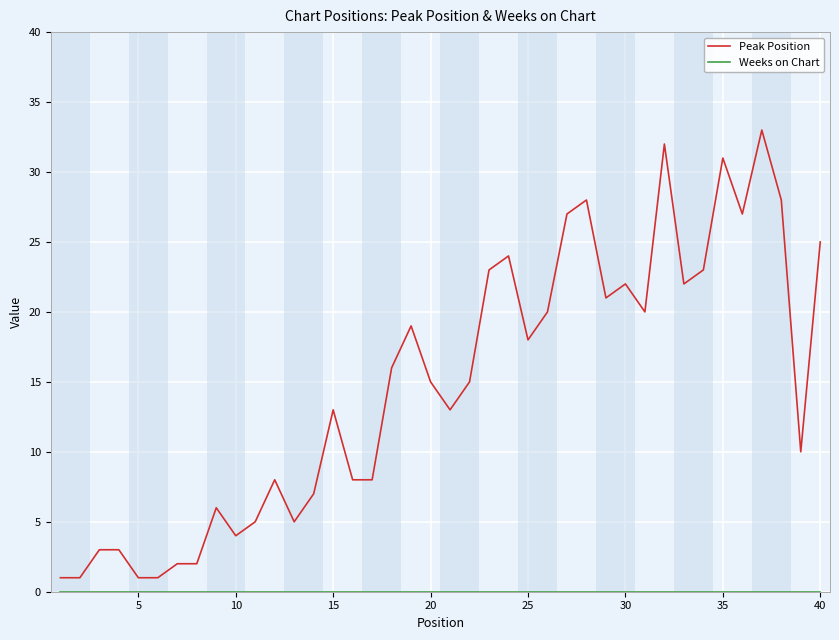

Which series has the widest spread of values?

Peak Position